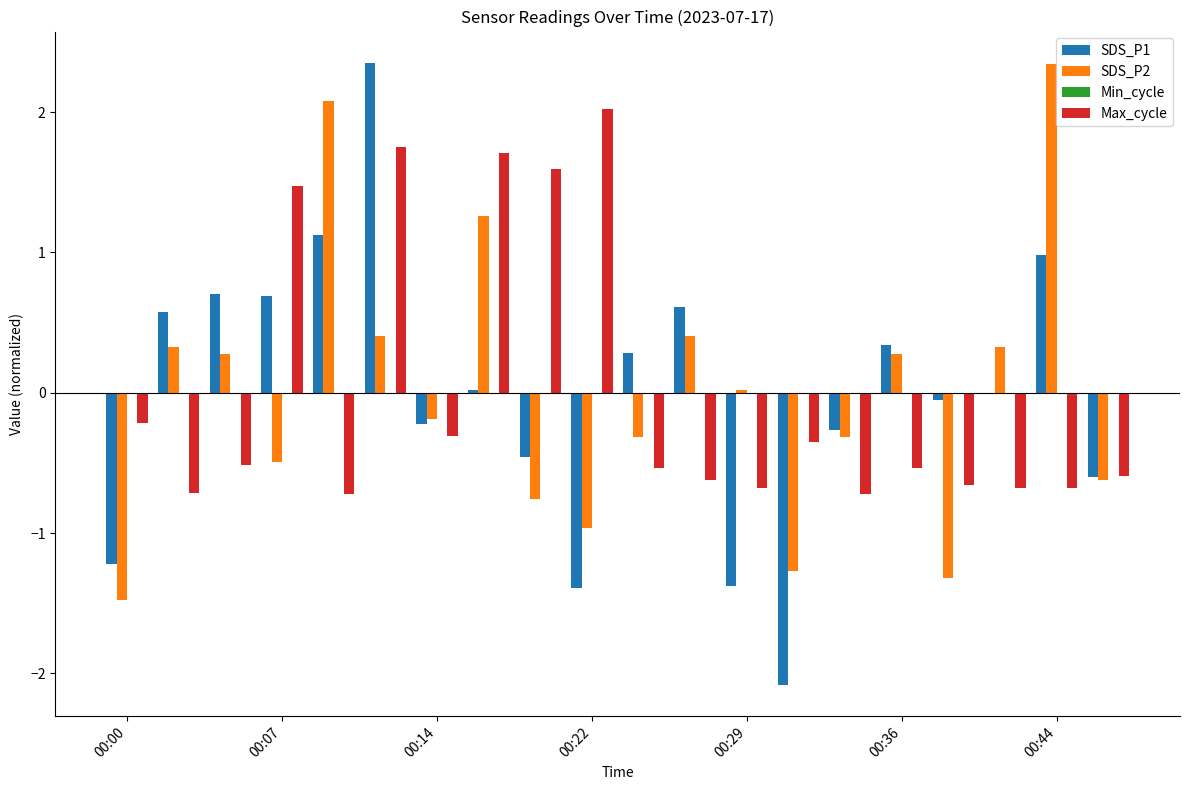

What is the maximum value shown in the chart?

2.4